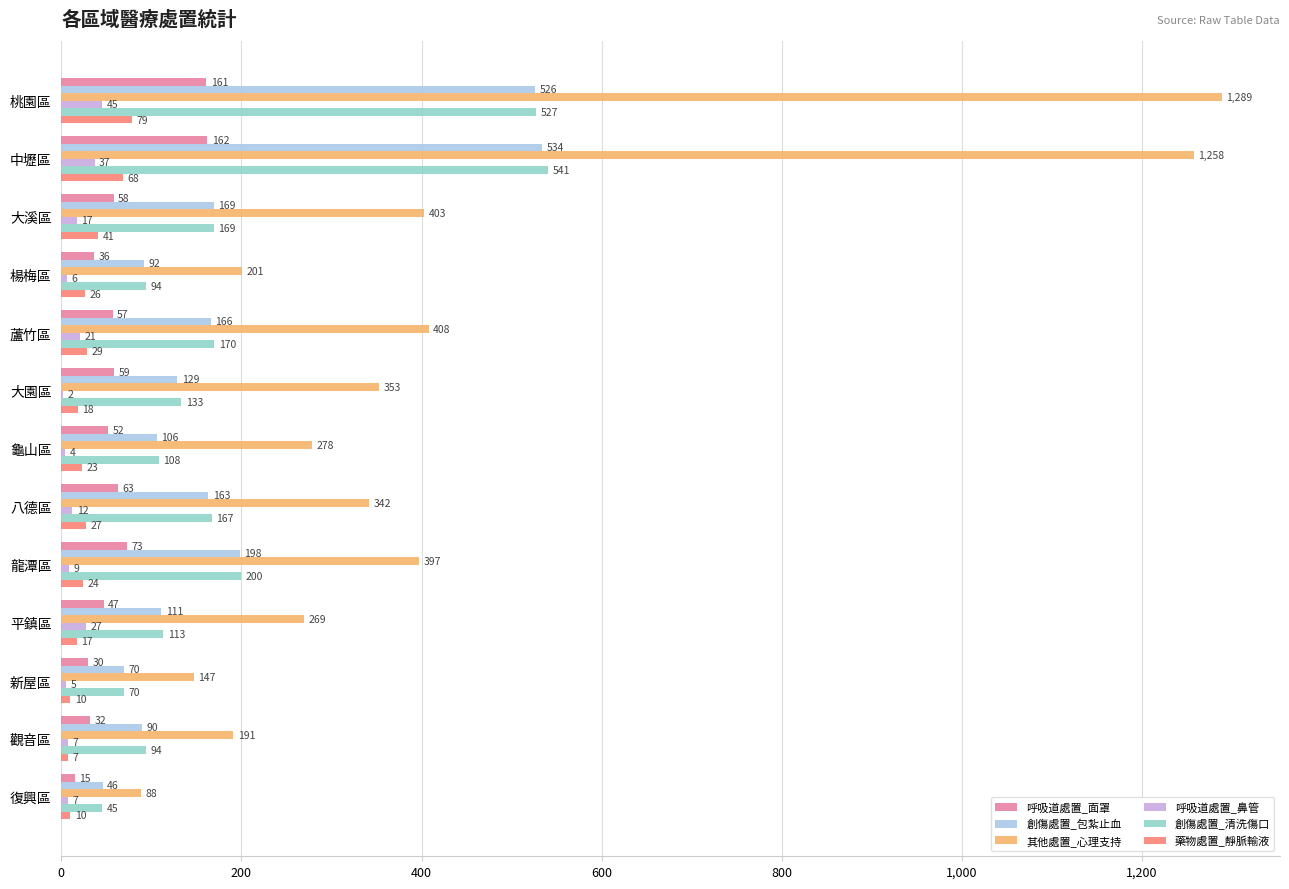

What is the sum of the 創傷處置_包紮止血 values at 復興區 and 桃園區?

572